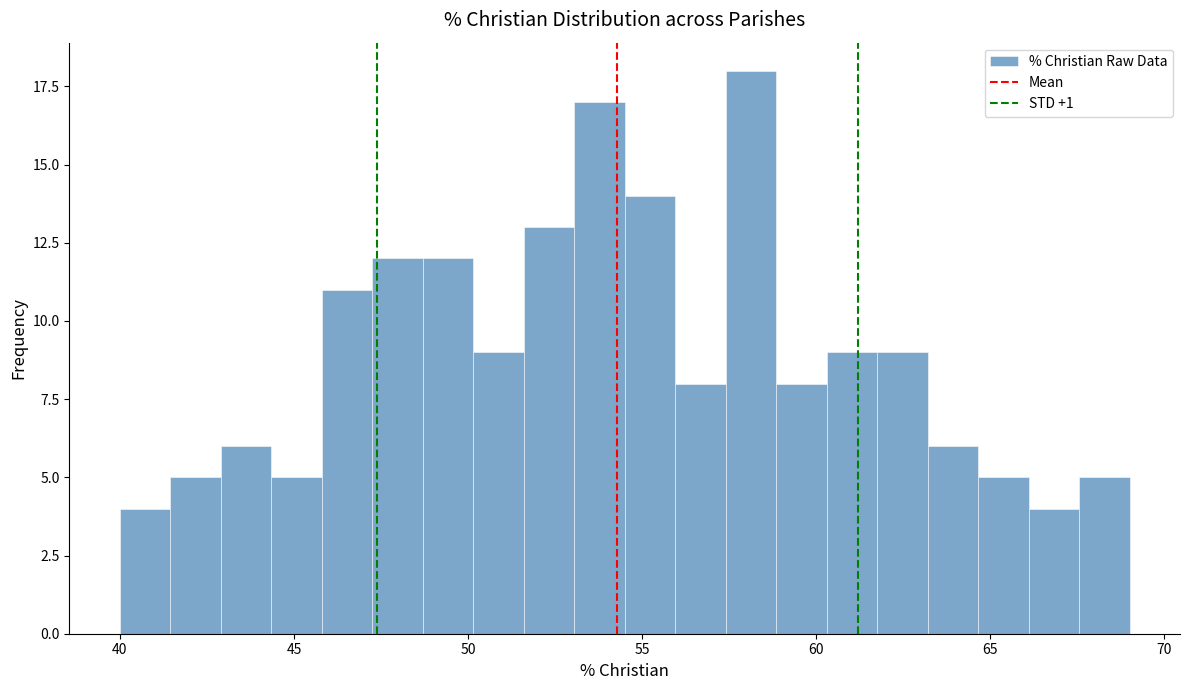

Around what value on the x-axis is the tallest bar? Give the approximate position of its centre, as read against the axis.

58.0